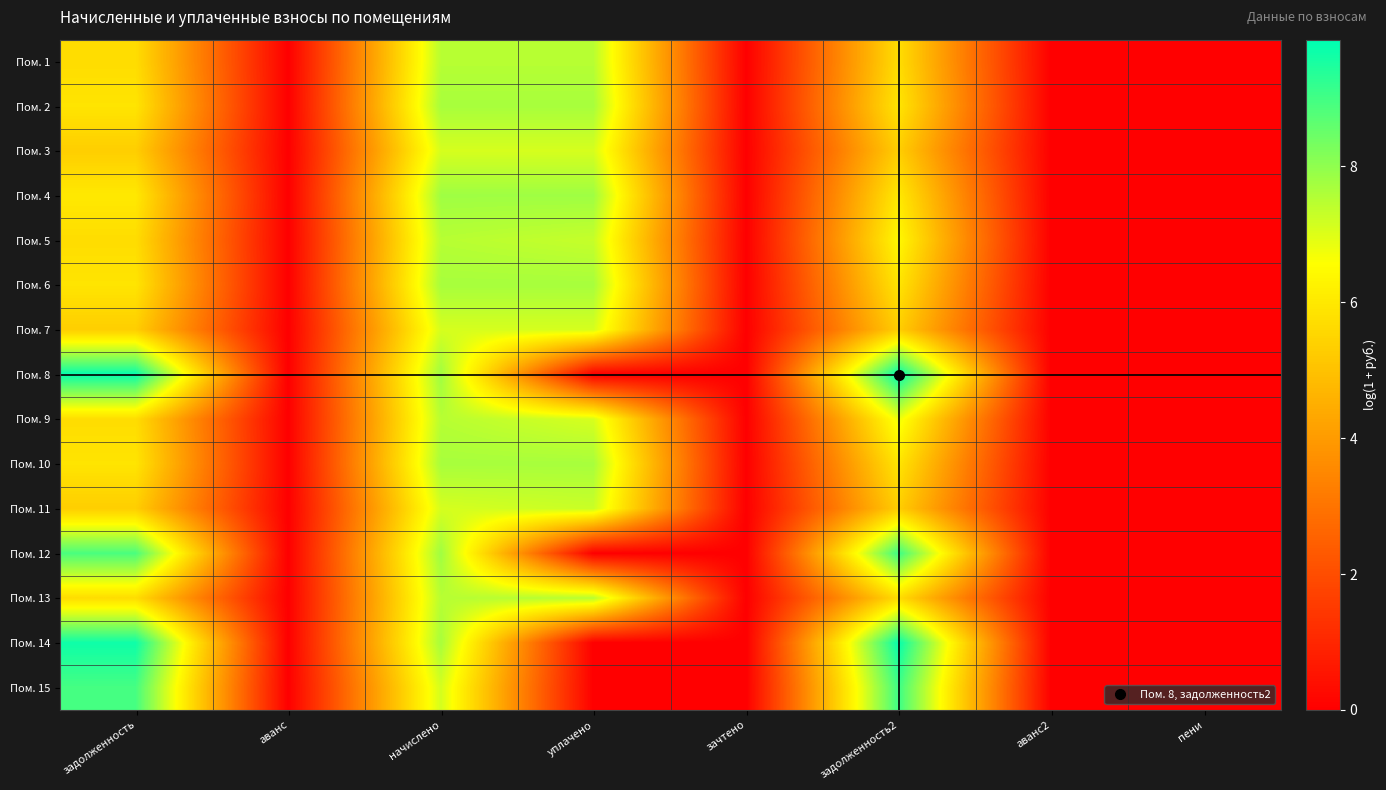

List the series in order of their peak value, highest first.

Пом. 8, Пом. 14, Пом. 12, Пом. 15, Пом. 4, Пом. 6, Пом. 2, Пом. 10, Пом. 1, Пом. 5, Пом. 9, Пом. 13, Пом. 11, Пом. 3, Пом. 7